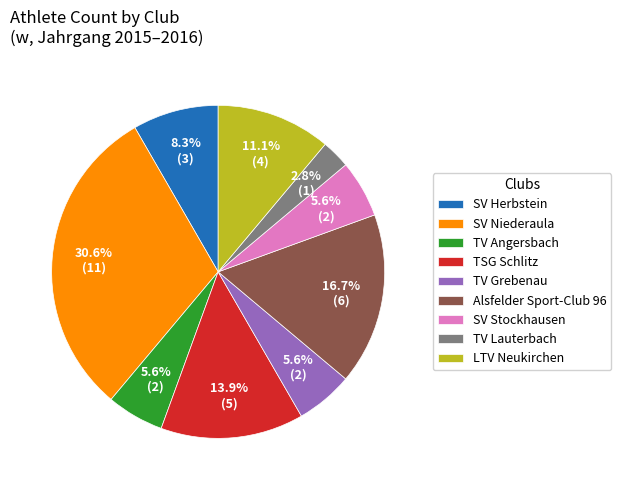

To the nearest percent, what is the average slice percentage?

11%